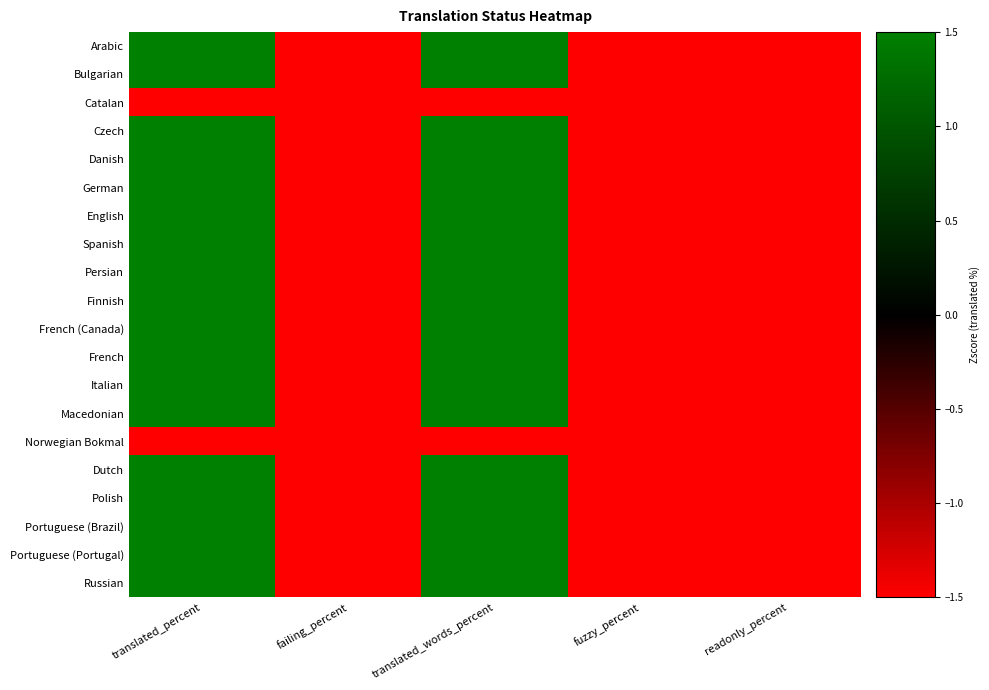

Reading left to right, transcribe all the data shown in this chart.

Arabic: translated_percent=1.5	failing_percent=-1.5	translated_words_percent=1.5	fuzzy_percent=-1.5	readonly_percent=-1.5
Bulgarian: translated_percent=1.5	failing_percent=-1.5	translated_words_percent=1.5	fuzzy_percent=-1.5	readonly_percent=-1.5
Catalan: translated_percent=-1.5	failing_percent=-1.5	translated_words_percent=-1.5	fuzzy_percent=-1.5	readonly_percent=-1.5
Czech: translated_percent=1.5	failing_percent=-1.5	translated_words_percent=1.5	fuzzy_percent=-1.5	readonly_percent=-1.5
Danish: translated_percent=1.5	failing_percent=-1.5	translated_words_percent=1.5	fuzzy_percent=-1.5	readonly_percent=-1.5
German: translated_percent=1.5	failing_percent=-1.5	translated_words_percent=1.5	fuzzy_percent=-1.5	readonly_percent=-1.5
English: translated_percent=1.5	failing_percent=-1.5	translated_words_percent=1.5	fuzzy_percent=-1.5	readonly_percent=-1.5
Spanish: translated_percent=1.5	failing_percent=-1.5	translated_words_percent=1.5	fuzzy_percent=-1.5	readonly_percent=-1.5
Persian: translated_percent=1.5	failing_percent=-1.5	translated_words_percent=1.5	fuzzy_percent=-1.5	readonly_percent=-1.5
Finnish: translated_percent=1.5	failing_percent=-1.5	translated_words_percent=1.5	fuzzy_percent=-1.5	readonly_percent=-1.5
French (Canada): translated_percent=1.5	failing_percent=-1.5	translated_words_percent=1.5	fuzzy_percent=-1.5	readonly_percent=-1.5
French: translated_percent=1.5	failing_percent=-1.5	translated_words_percent=1.5	fuzzy_percent=-1.5	readonly_percent=-1.5
Italian: translated_percent=1.5	failing_percent=-1.5	translated_words_percent=1.5	fuzzy_percent=-1.5	readonly_percent=-1.5
Macedonian: translated_percent=1.5	failing_percent=-1.5	translated_words_percent=1.5	fuzzy_percent=-1.5	readonly_percent=-1.5
Norwegian Bokmal: translated_percent=-1.5	failing_percent=-1.5	translated_words_percent=-1.5	fuzzy_percent=-1.5	readonly_percent=-1.5
Dutch: translated_percent=1.5	failing_percent=-1.5	translated_words_percent=1.5	fuzzy_percent=-1.5	readonly_percent=-1.5
Polish: translated_percent=1.5	failing_percent=-1.5	translated_words_percent=1.5	fuzzy_percent=-1.5	readonly_percent=-1.5
Portuguese (Brazil): translated_percent=1.5	failing_percent=-1.5	translated_words_percent=1.5	fuzzy_percent=-1.5	readonly_percent=-1.5
Portuguese (Portugal): translated_percent=1.5	failing_percent=-1.5	translated_words_percent=1.5	fuzzy_percent=-1.5	readonly_percent=-1.5
Russian: translated_percent=1.5	failing_percent=-1.5	translated_words_percent=1.5	fuzzy_percent=-1.5	readonly_percent=-1.5